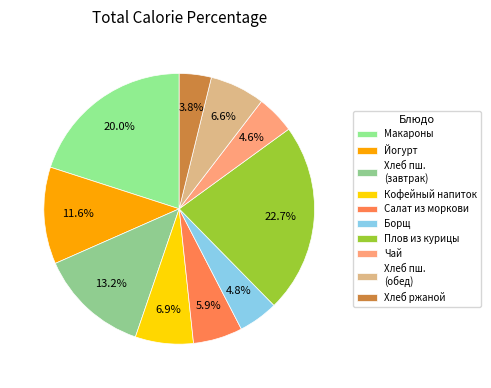

Which category has the smallest portion of the pie?

Хлеб ржаной